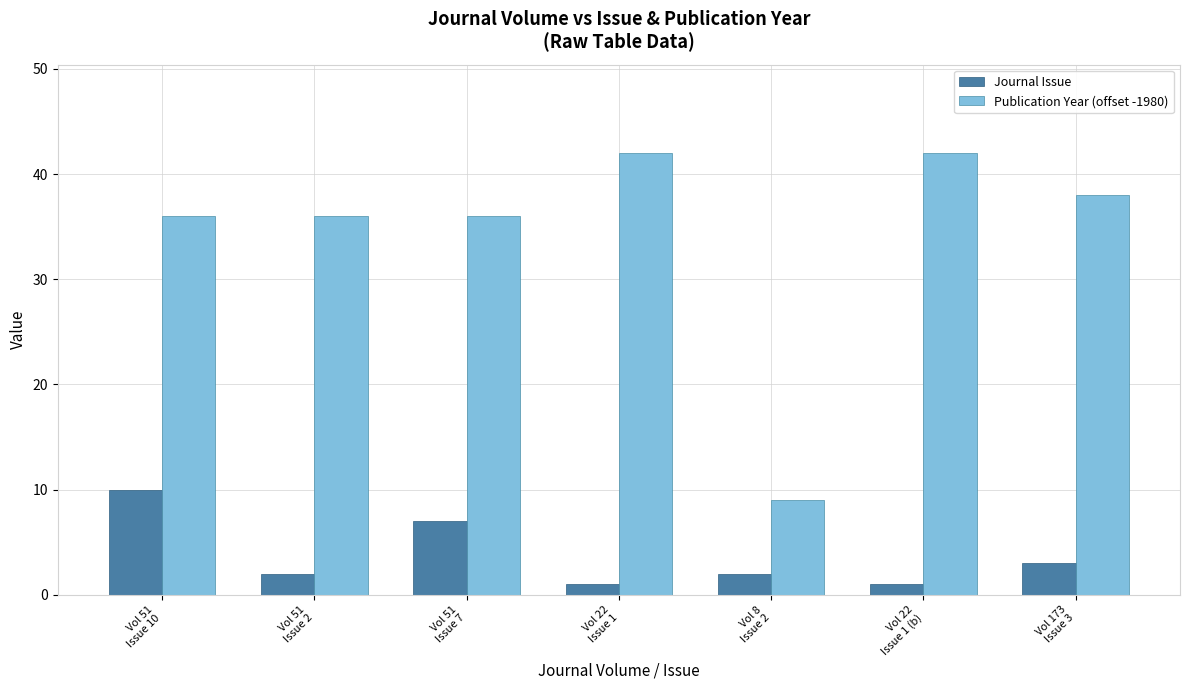

Reading right to left, list all the values displayed in this chart.

Journal Issue: Vol 173
Issue 3=3	Vol 22
Issue 1 (b)=1	Vol 8
Issue 2=2	Vol 22
Issue 1=1	Vol 51
Issue 7=7	Vol 51
Issue 2=2	Vol 51
Issue 10=10
Publication Year (offset -1980): Vol 173
Issue 3=38	Vol 22
Issue 1 (b)=42	Vol 8
Issue 2=9	Vol 22
Issue 1=42	Vol 51
Issue 7=36	Vol 51
Issue 2=36	Vol 51
Issue 10=36